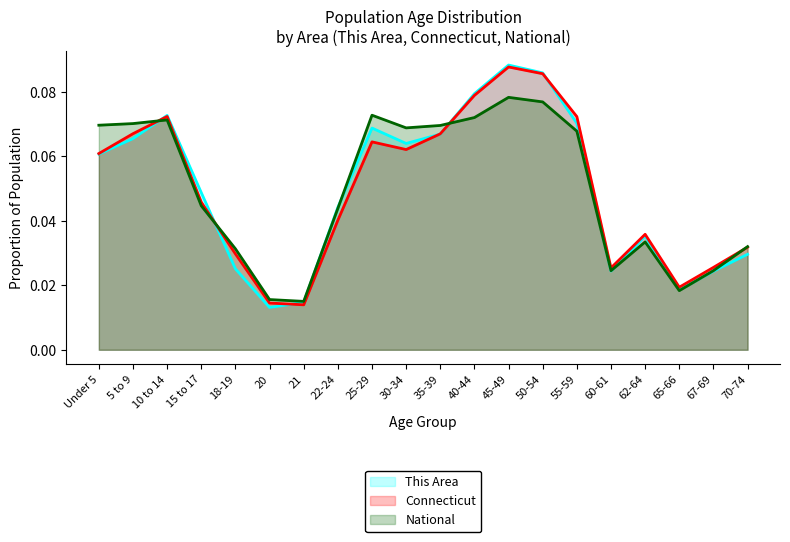

How many intersections are there between National and Connecticut?

4